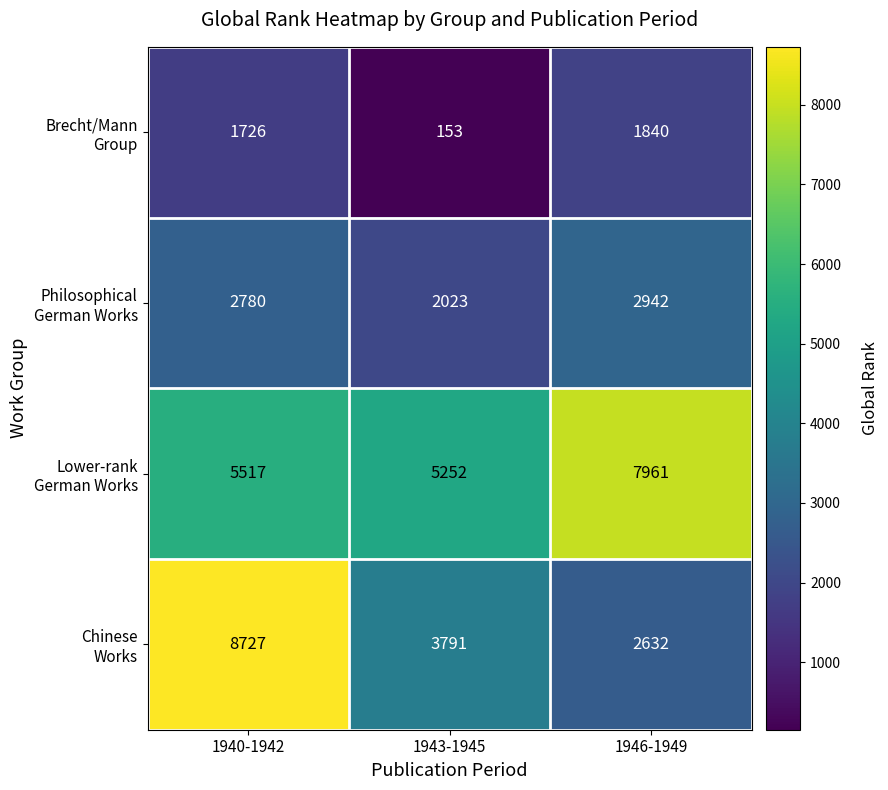

Which category has the lowest value across all series?

1943-1945